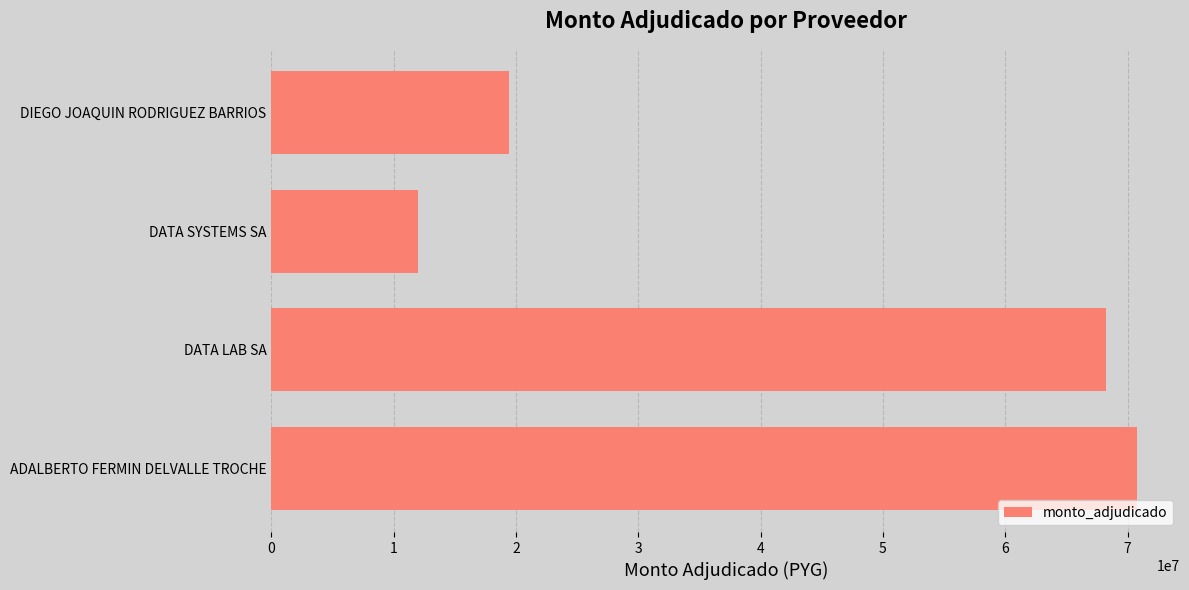

What is the ratio of the value at DATA LAB SA to the value at DIEGO JOAQUIN RODRIGUEZ BARRIOS?

3.5